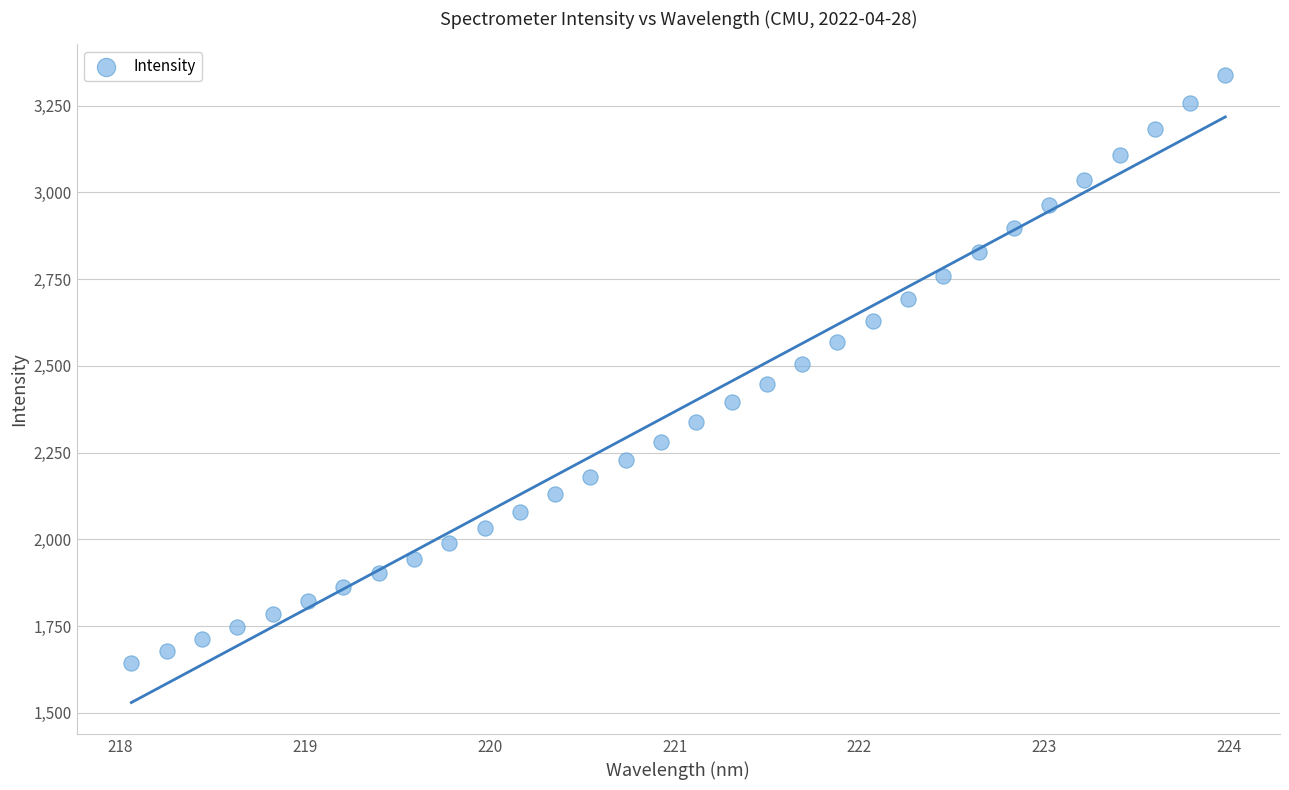

What is the range of X values (max minus min)?

5.9